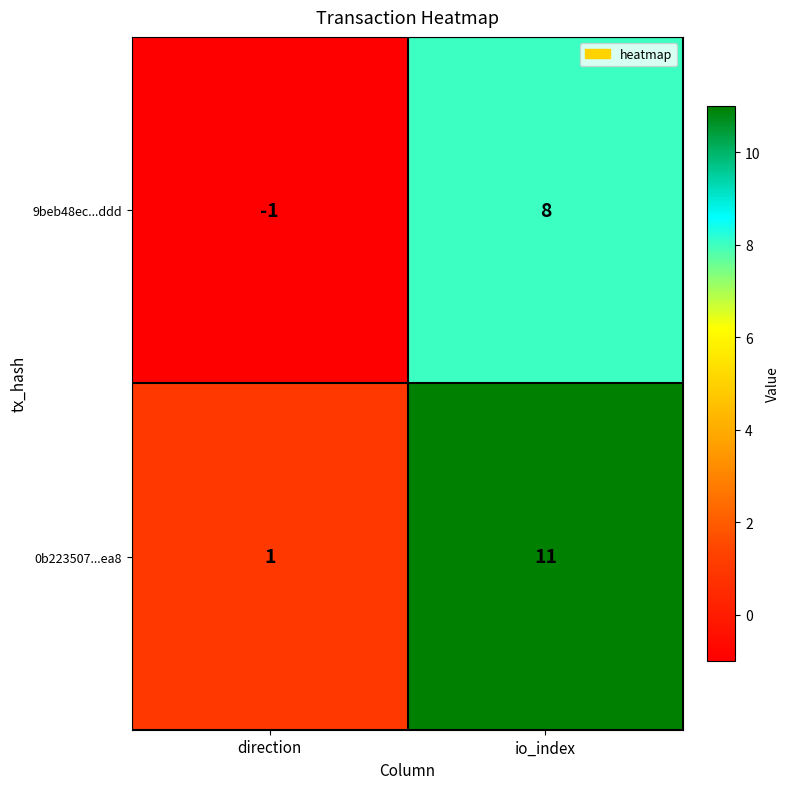

Which label corresponds to the largest value in the chart?

io_index